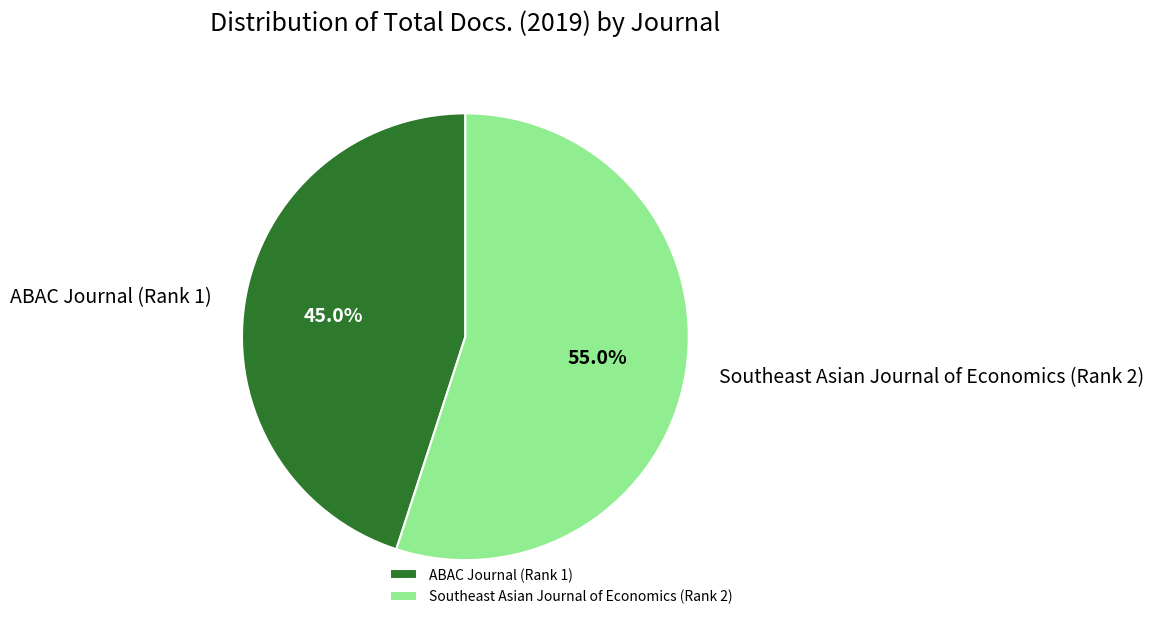

Is it true that Southeast Asian Journal of Economics (Rank 2) is 67% of the pie?

False